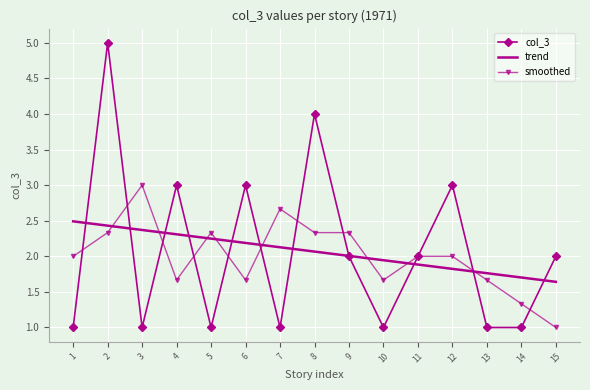

What is the highest value of the smoothed series?

3.0